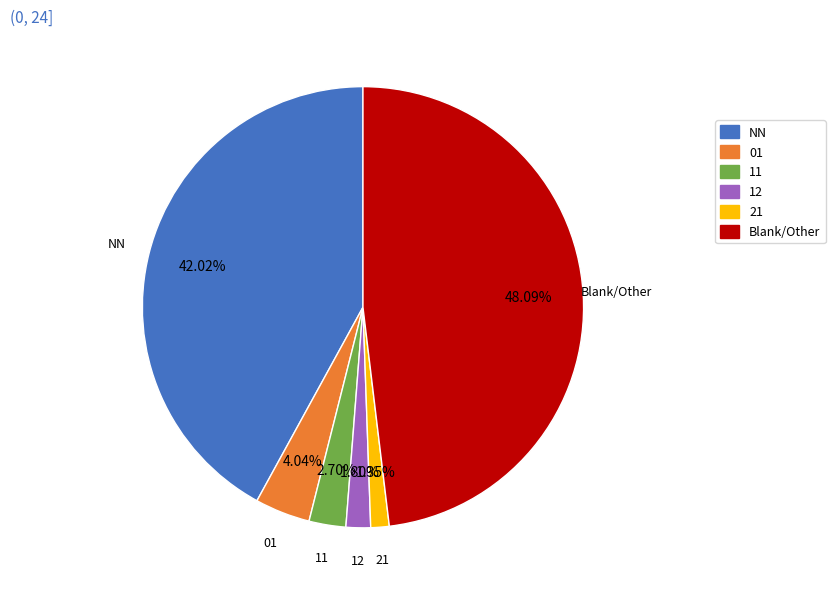

Which category has the biggest portion of the pie?

Blank/Other